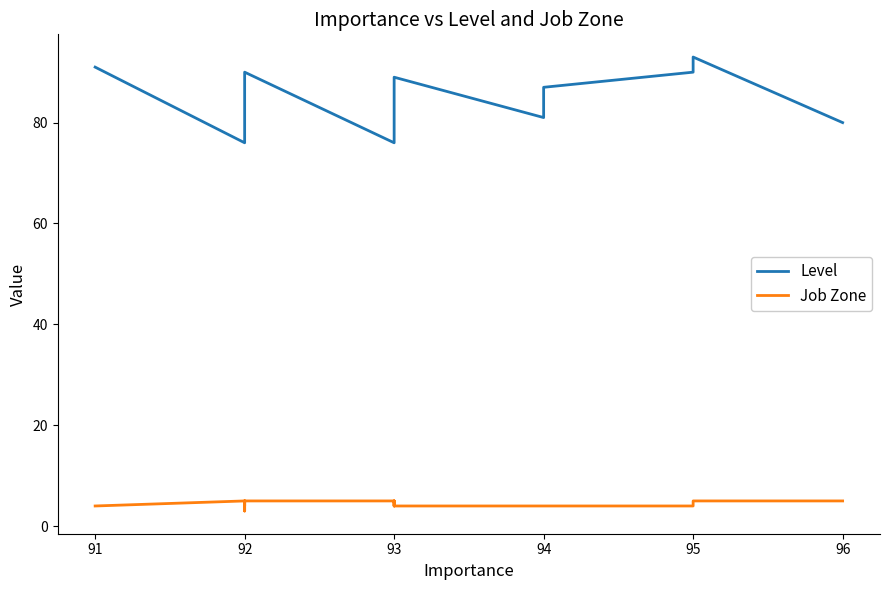

True or false: Level has a value of 113 at 92.

False